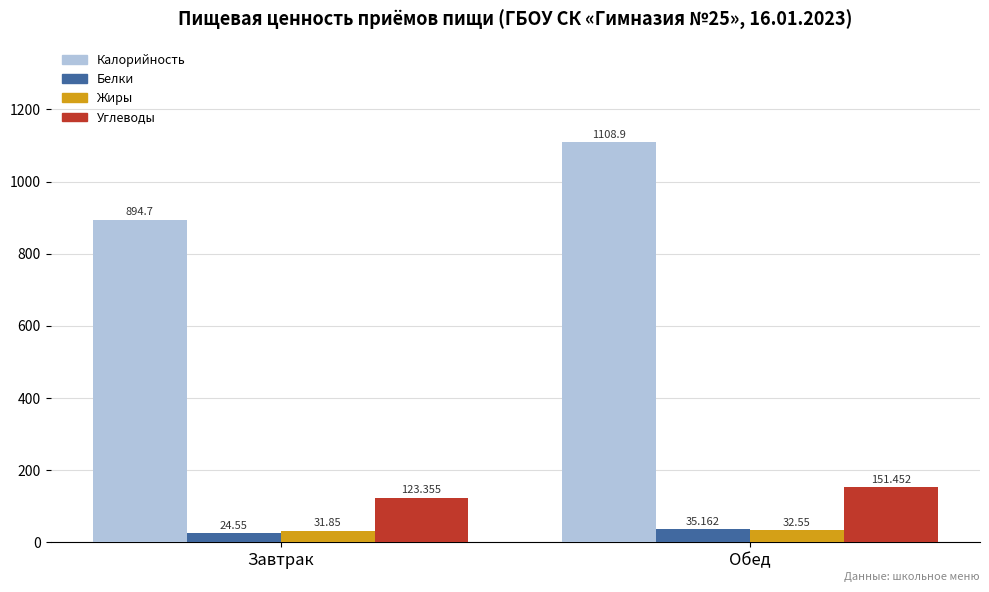

Between Завтрак and Обед, which series saw the biggest shift?

Калорийность